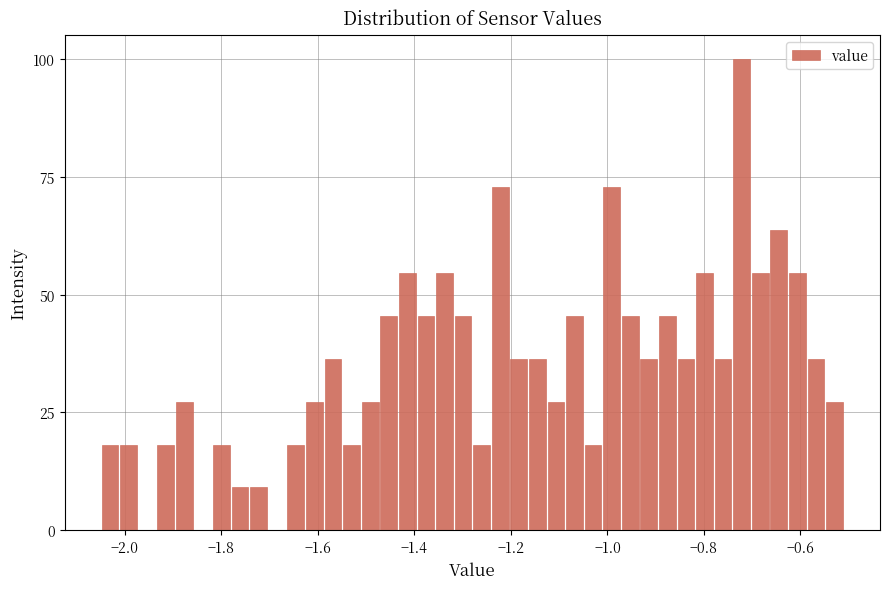

Around what value on the x-axis is the tallest bar? Give the approximate position of its centre, as read against the axis.

-0.72